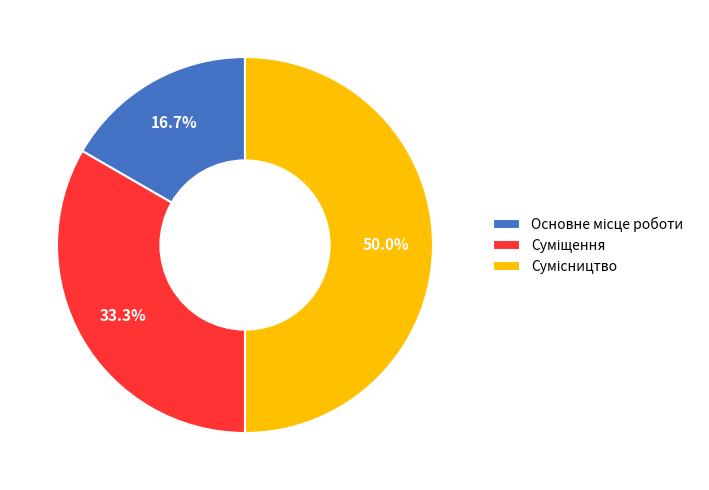

What is the change in value from Основне місце роботи to Суміщення?

+1